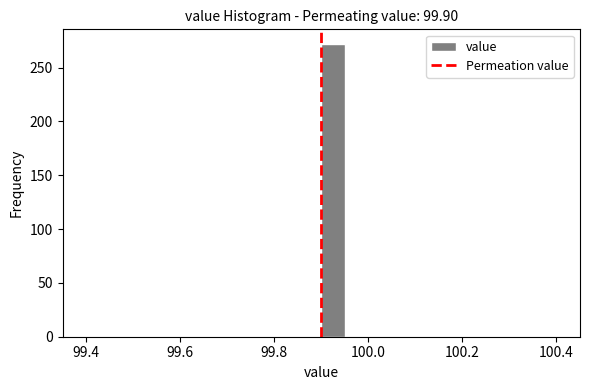

Around what value on the x-axis is the tallest bar? Give the approximate position of its centre, as read against the axis.

99.92